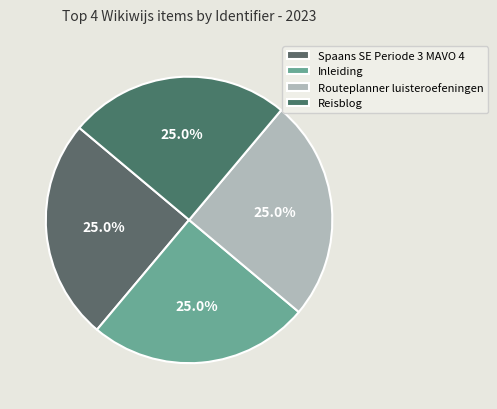

Count the number of slices in the pie.

4